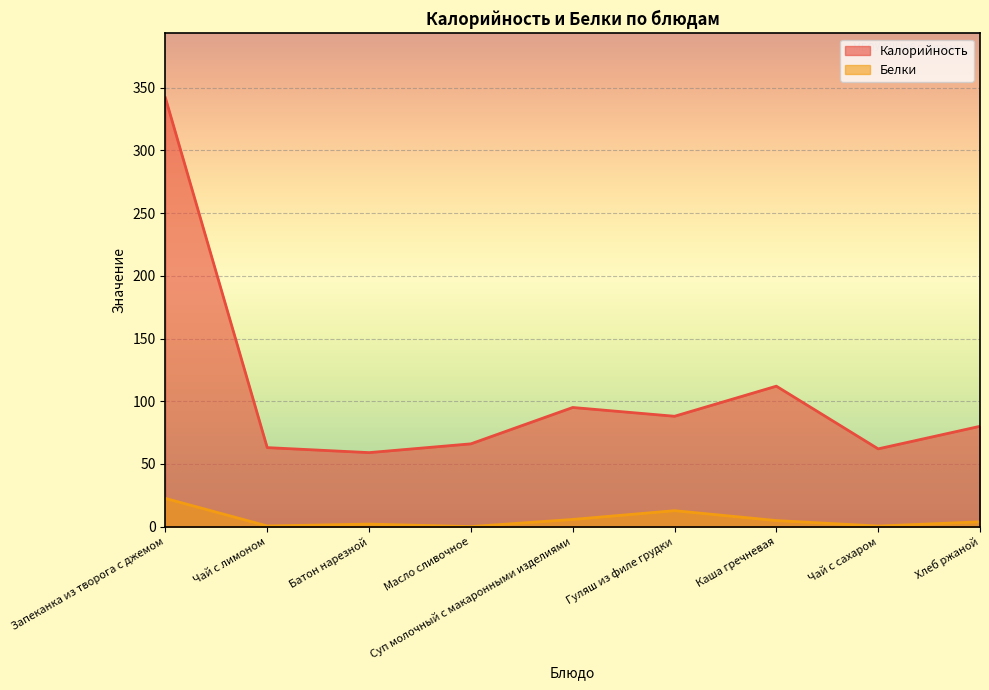

True or false: Белки and Калорийность intersect in this chart.

False